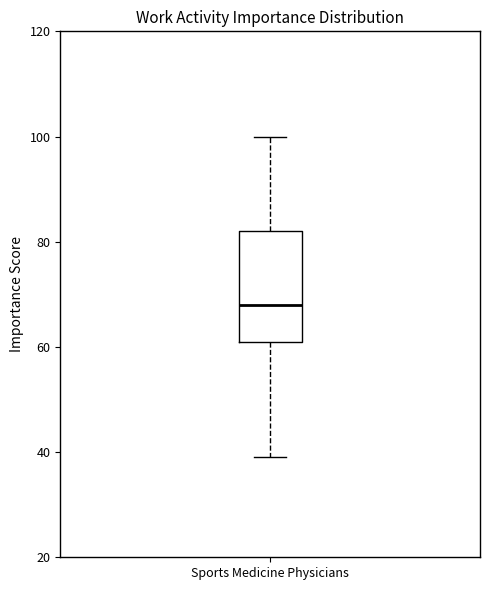

Transcribe this box plot: give where the median line is, the range the box spans, and where the two whiskers end, as read against the y-axis. The values are not printed on the chart, so give them approximately, as read against the axis.

median 68, box 62 to 82, whiskers 40 to 100